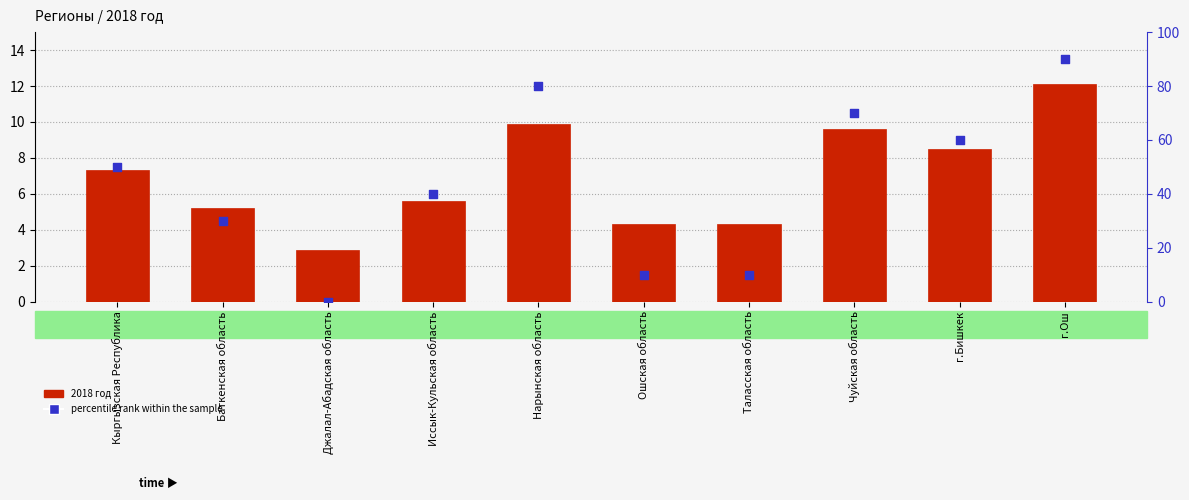

Which series has the largest Y range (max minus min)?

percentile rank within the sample